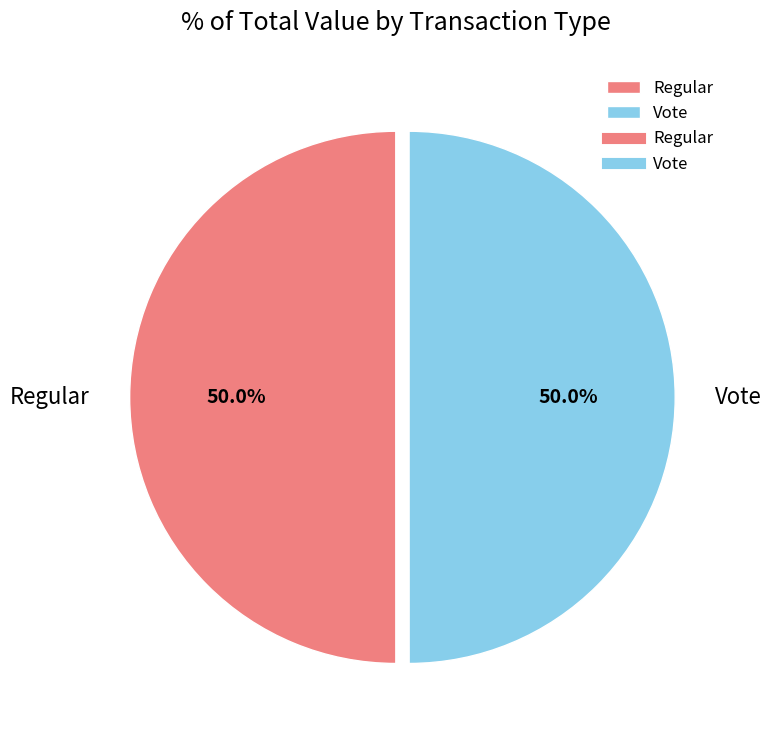

What is the total percentage of Regular and Vote?

100.0%